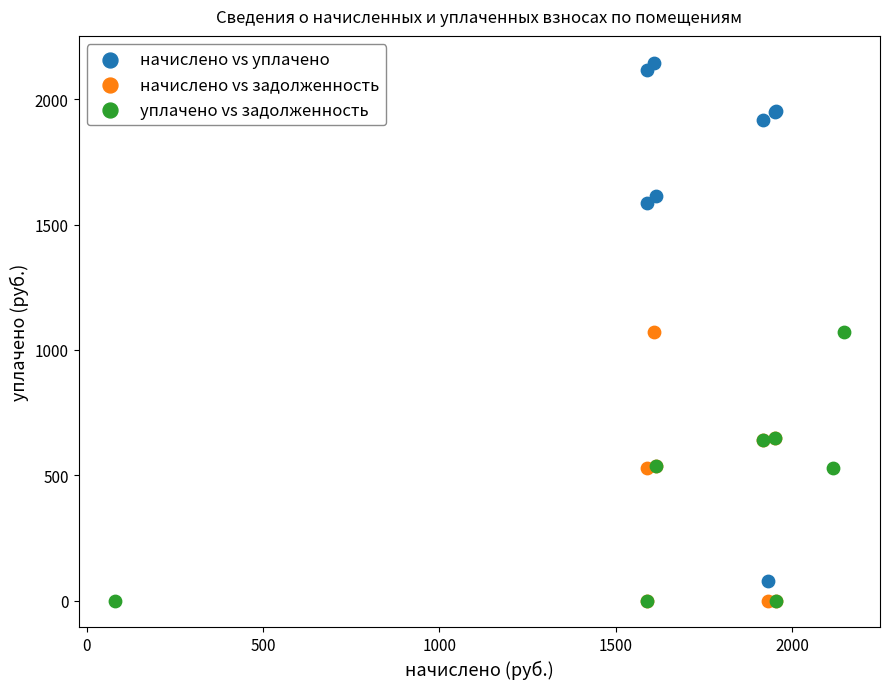

Which series contains the highest Y value?

начислено vs уплачено